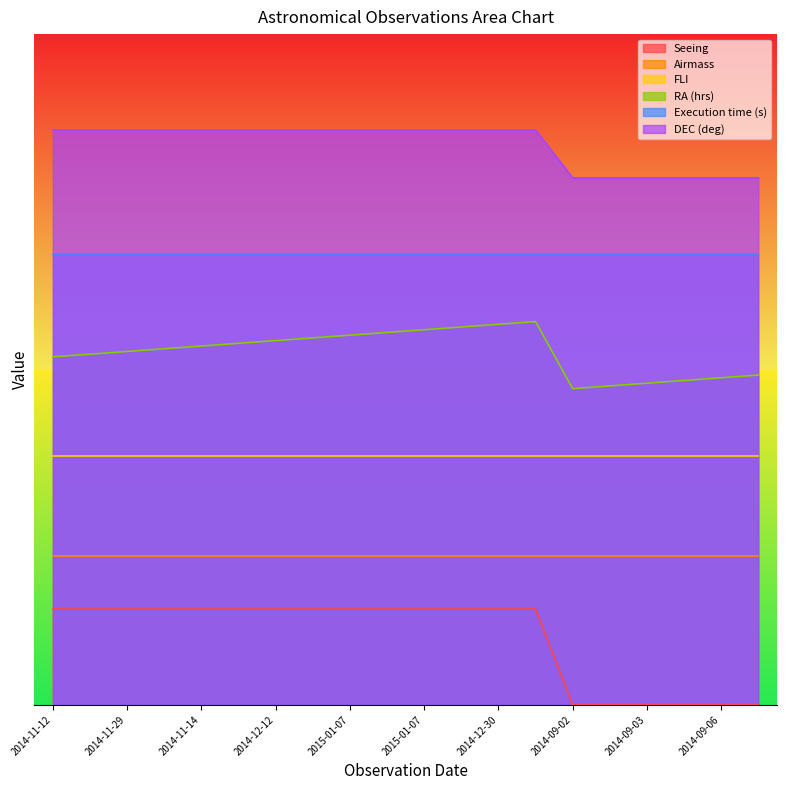

True or false: DEC (deg) and RA (hrs) cross at least once.

False